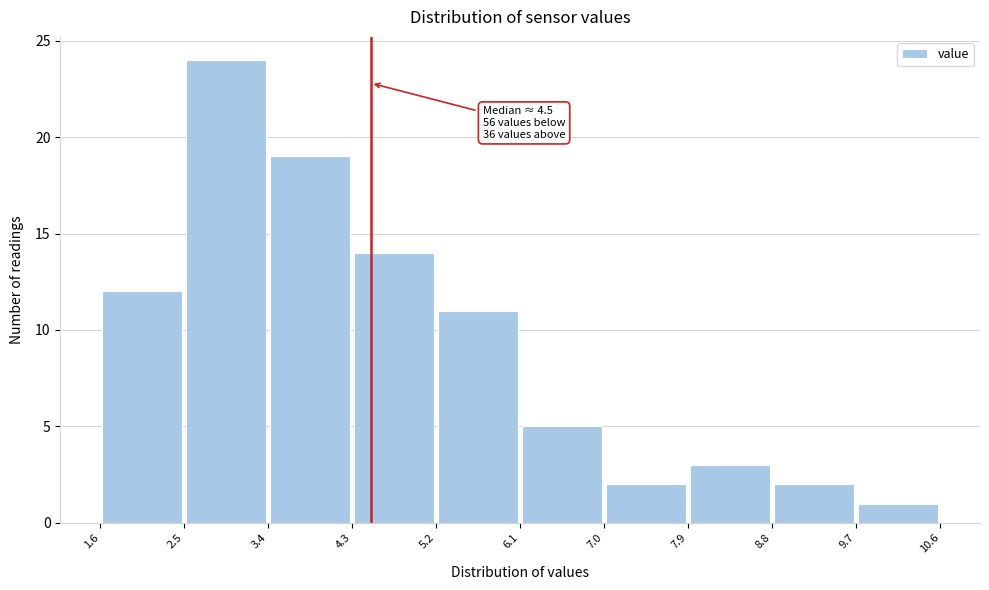

Over which range of the x-axis is the bar tallest?

2.5 to 3.4